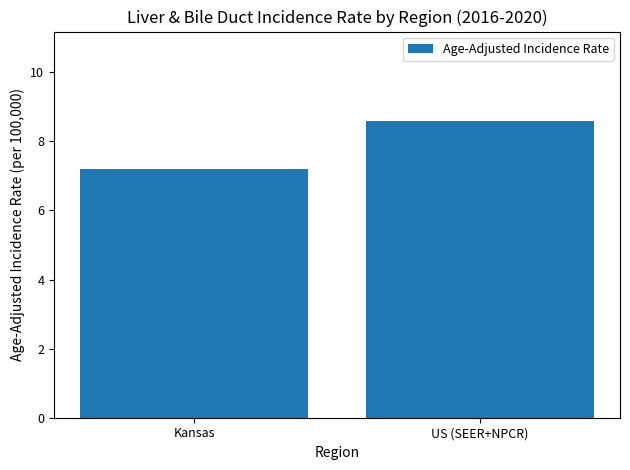

Between US (SEER+NPCR) and Kansas, which is larger?

US (SEER+NPCR)